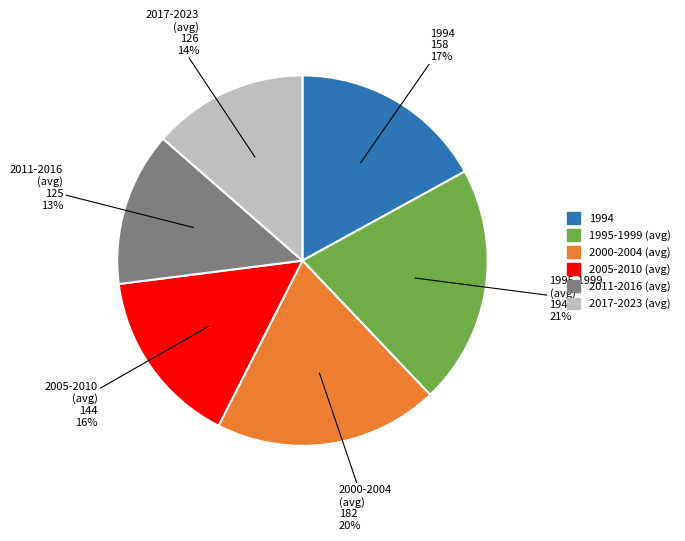

Is there a majority slice in this chart?

No